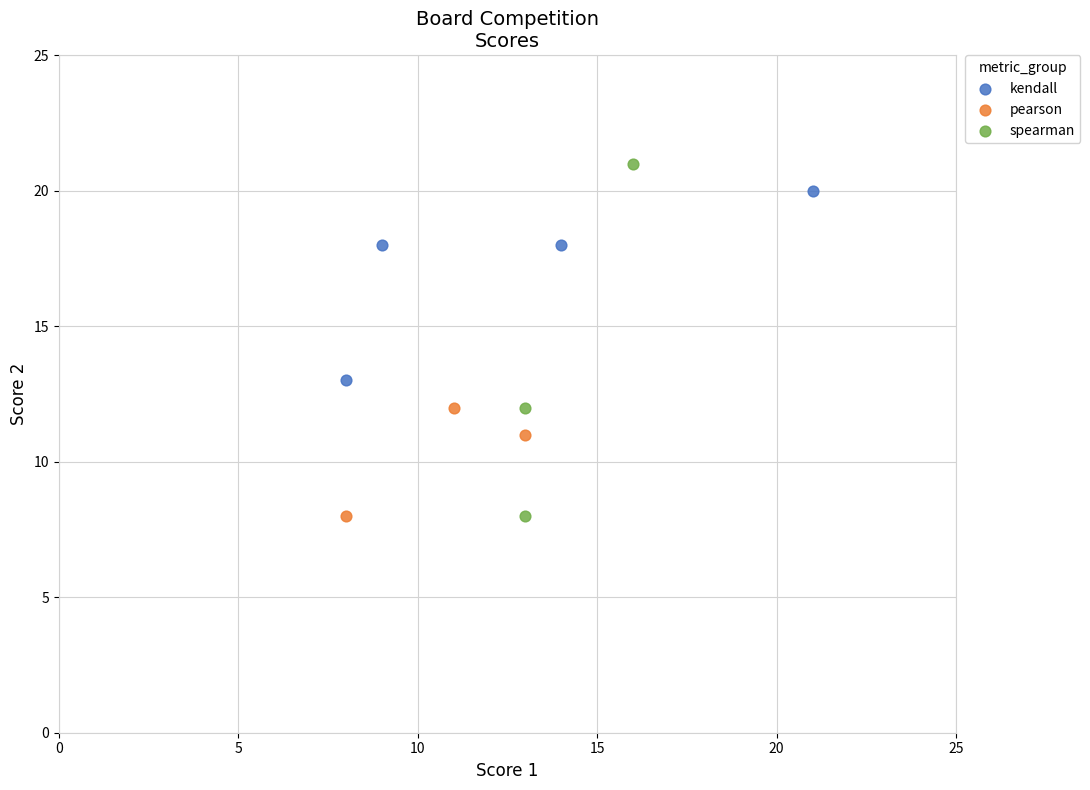

Which series has the widest spread of Y values?

spearman